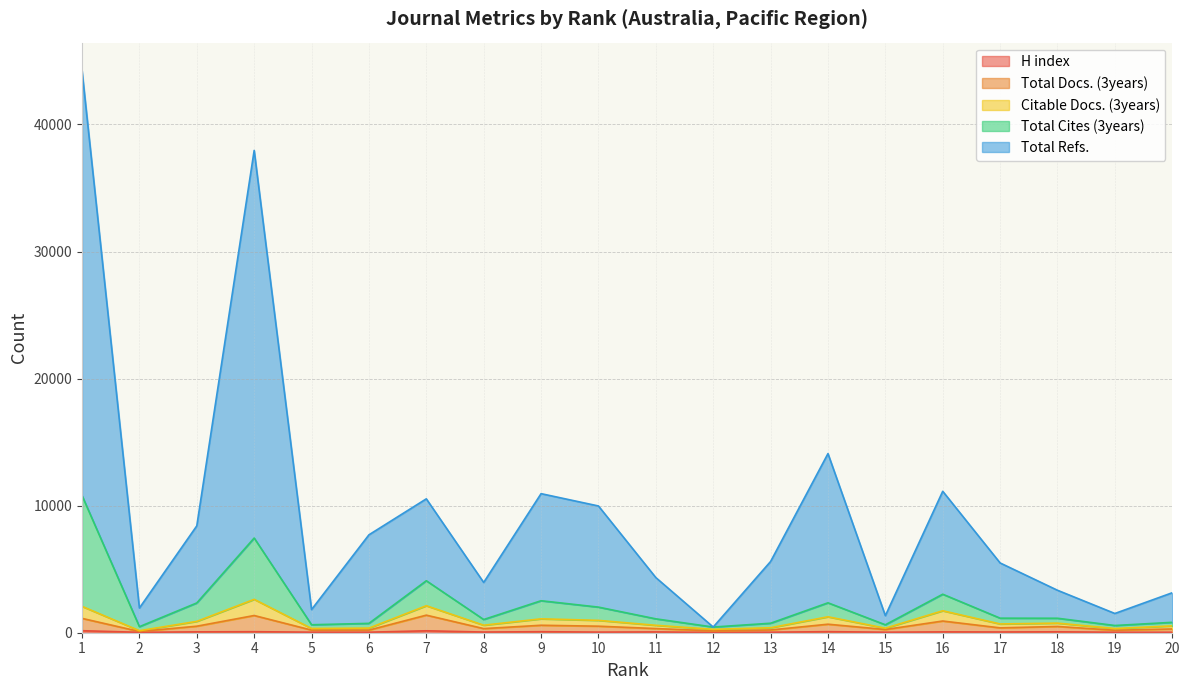

List the labels in order of Total Refs. value, smallest first.

12, 15, 19, 5, 2, 20, 18, 8, 11, 17, 13, 6, 3, 10, 7, 9, 16, 14, 4, 1